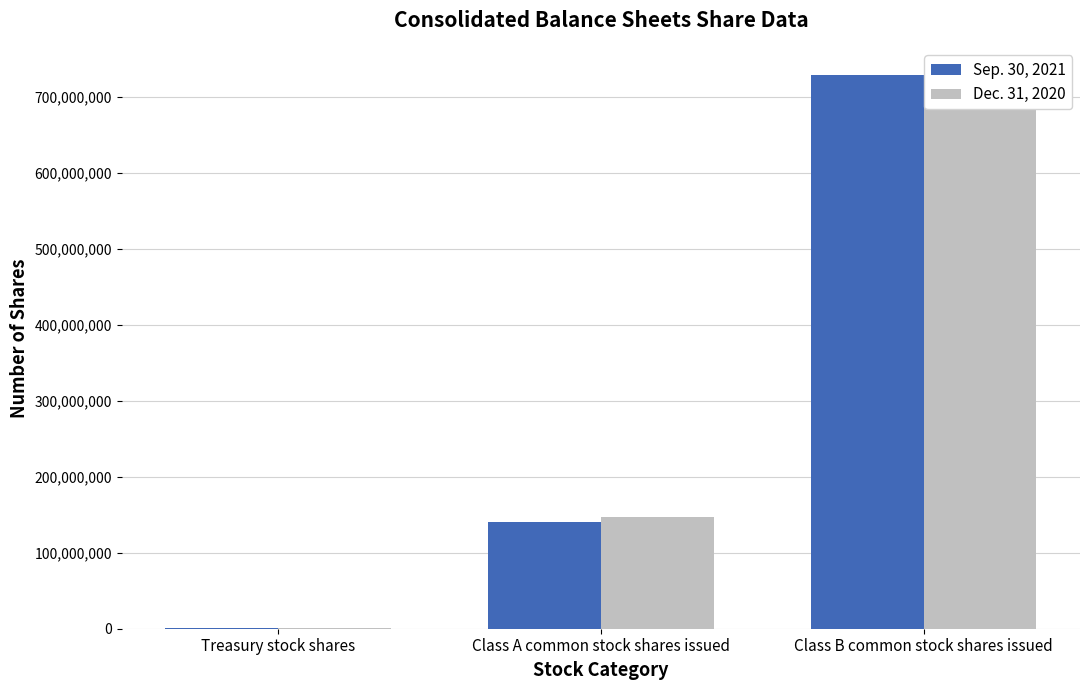

Reading left to right, transcribe all the data shown in this chart.

Sep. 30, 2021: 300000	141000000	728000000
Dec. 31, 2020: 400000	147000000	718000000